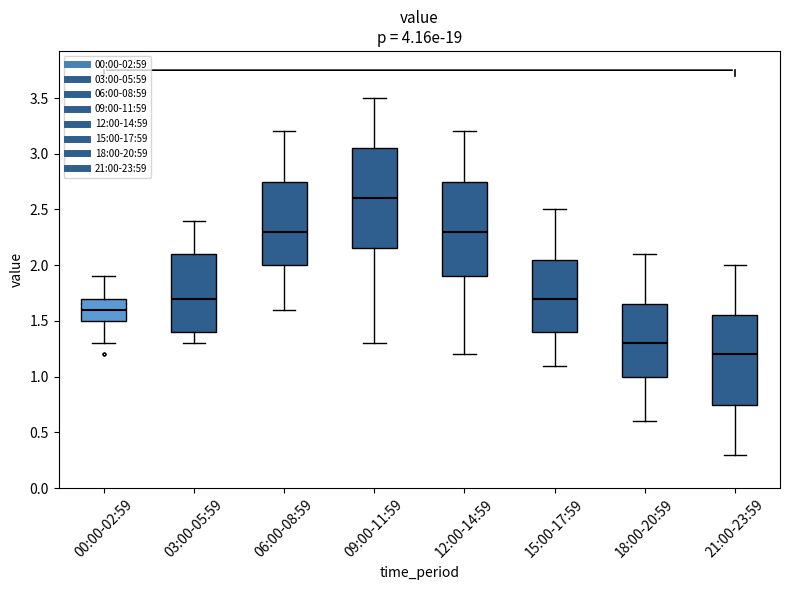

Where does the upper whisker of the box for 18:00-20:59 end on the y-axis? The values are not printed on the chart, so give them approximately, as read against the axis.

2.10